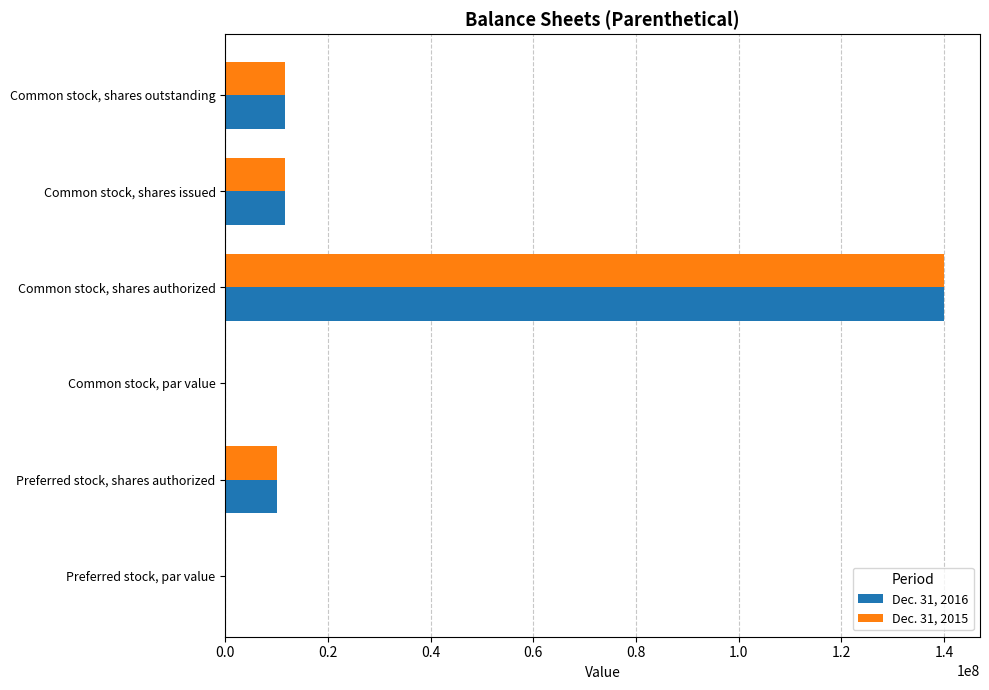

At which label does Dec. 31, 2016 reach its peak?

Common stock, shares authorized